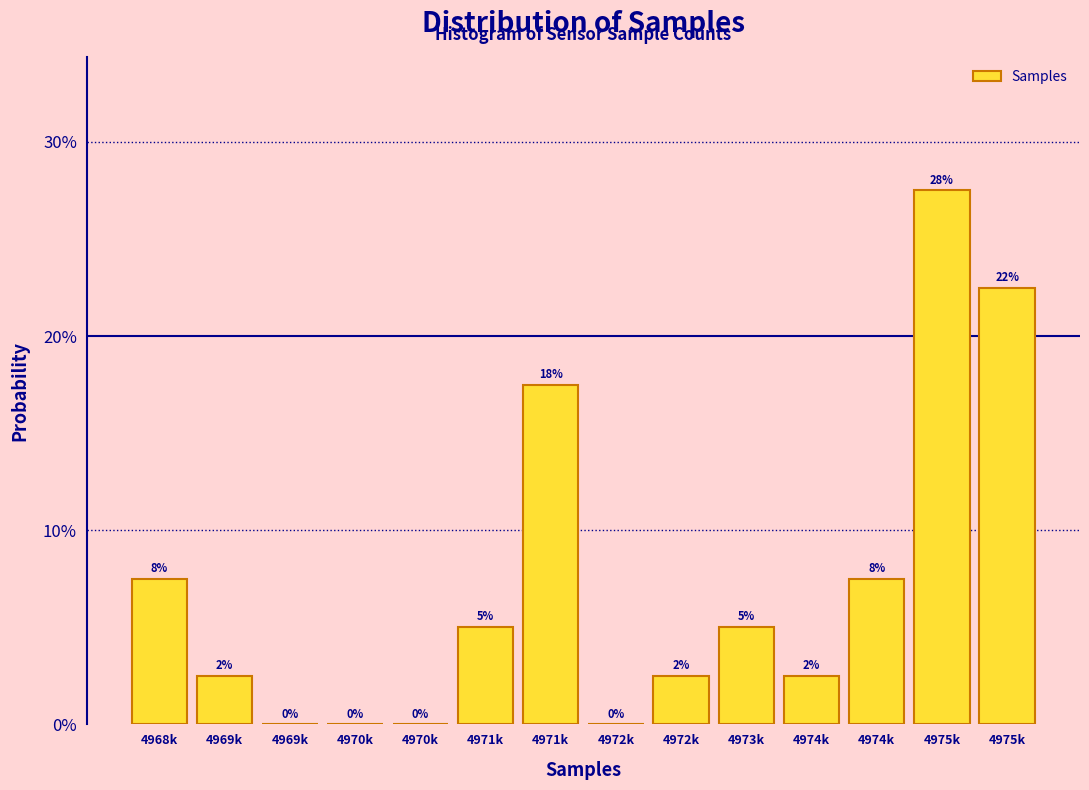

Are the bars horizontal?

No